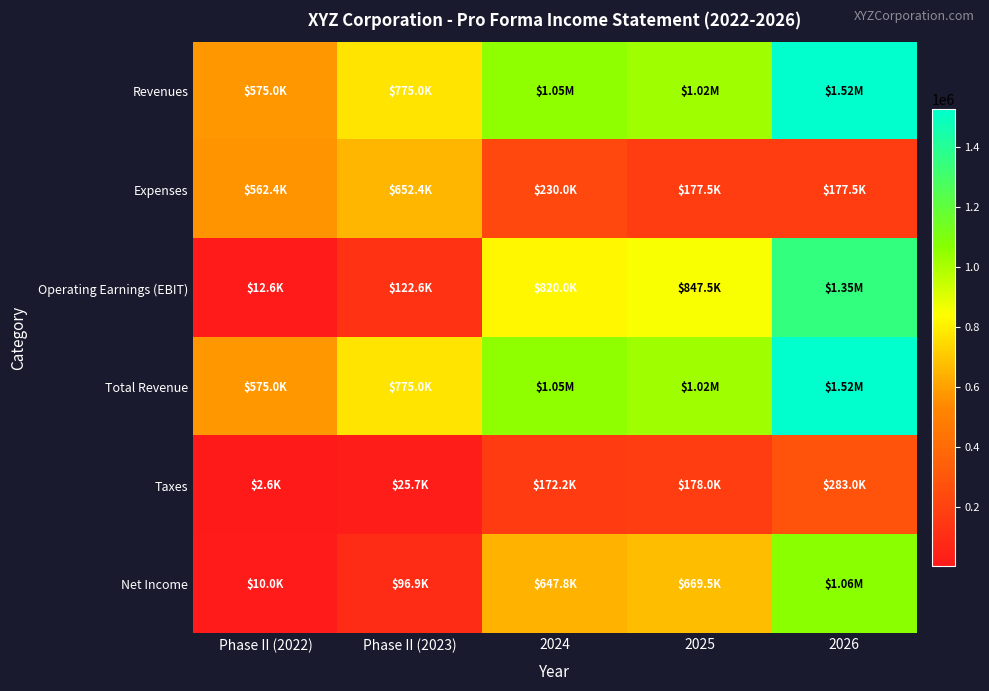

At 2025, list the series in order from smallest to largest.

Expenses, Taxes, Net Income, Operating Earnings (EBIT), Revenues, Total Revenue